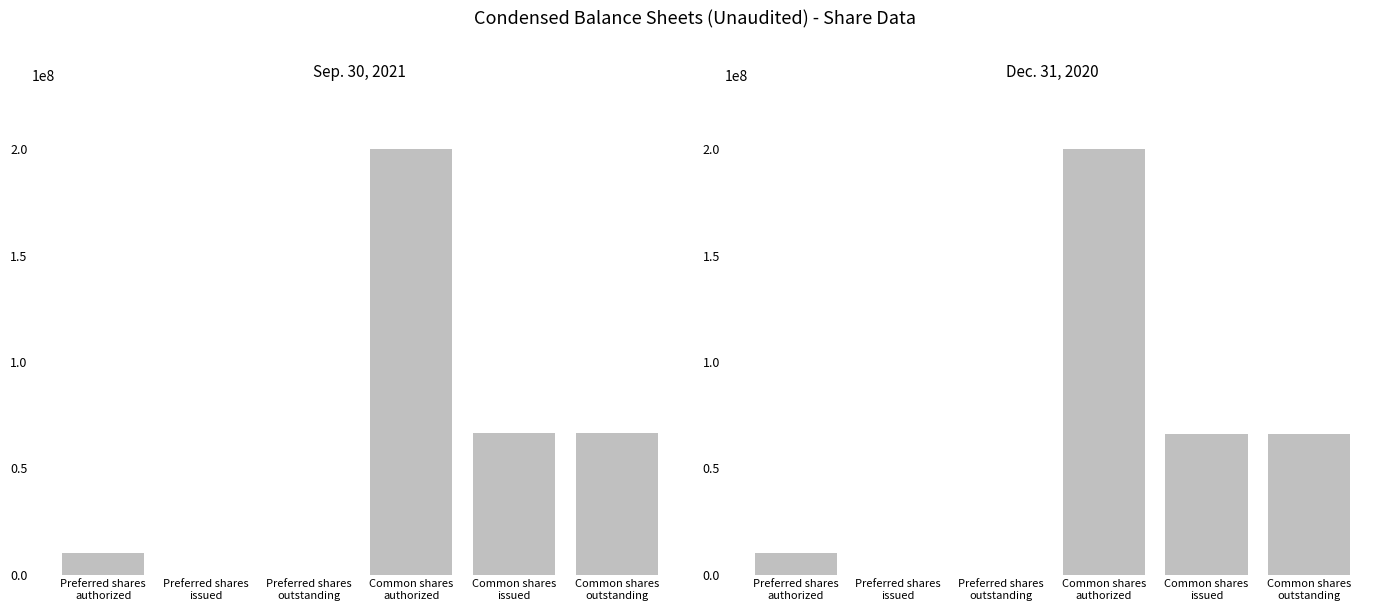

Rank the series at Common shares
authorized from lowest to highest value.

Sep. 30, 2021, Dec. 31, 2020